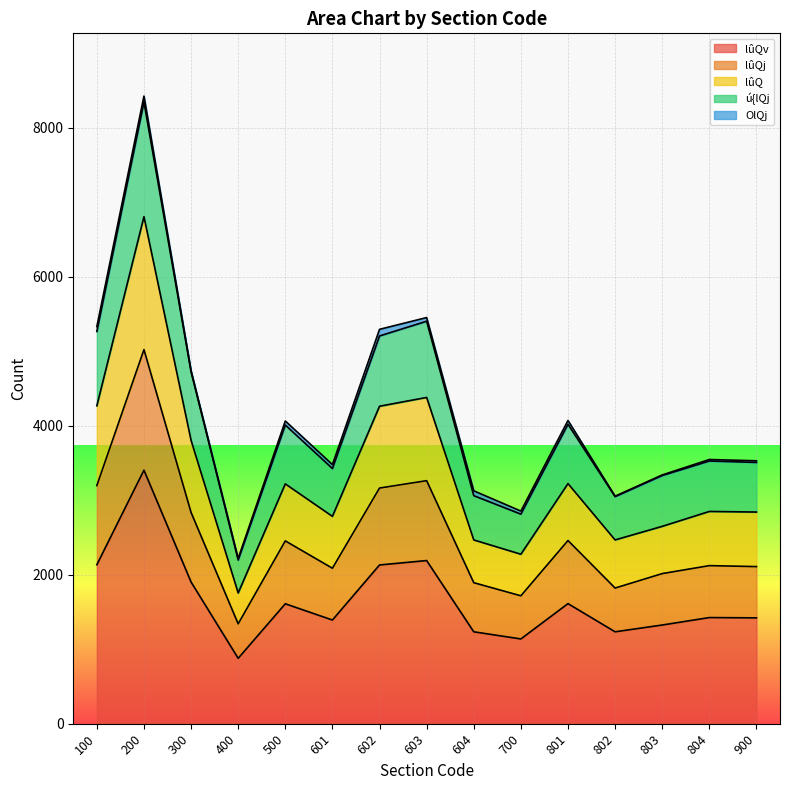

What is the value of the lûQ point at the 10th from the left?

2274